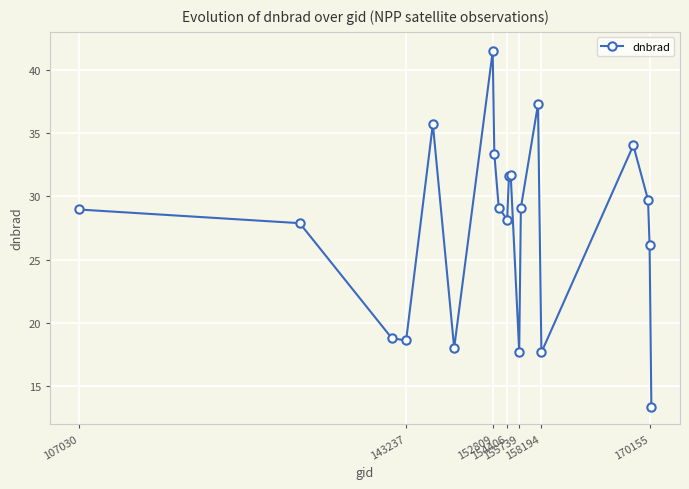

What is the difference between the maximum and minimum values?

28.1